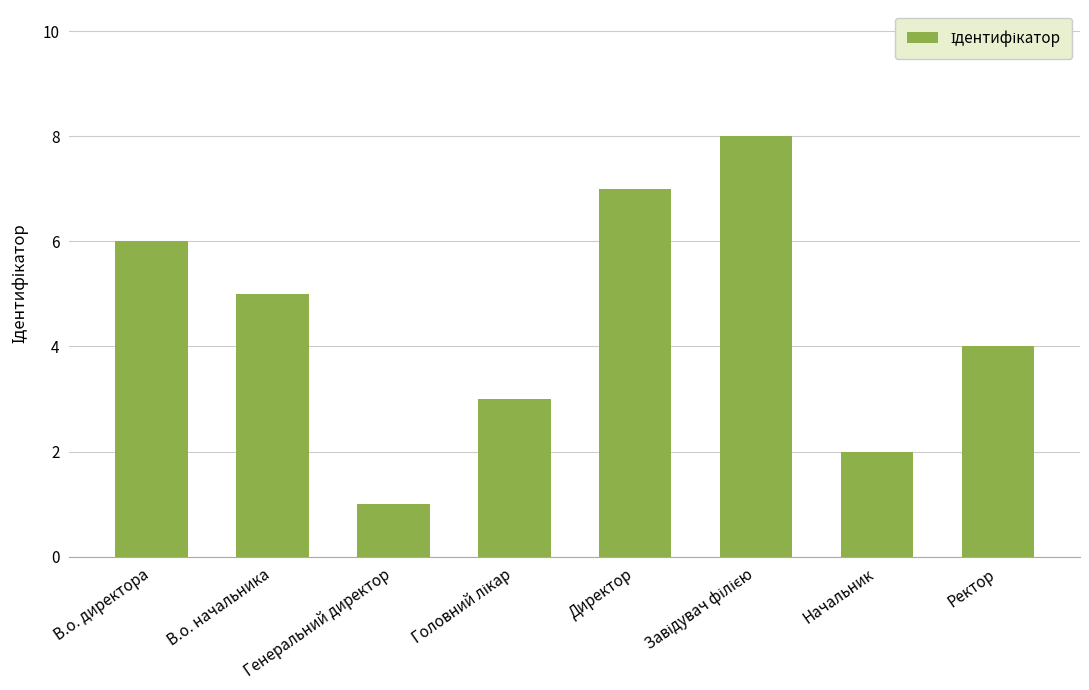

What is the label of the 4th bar from the right?

Директор